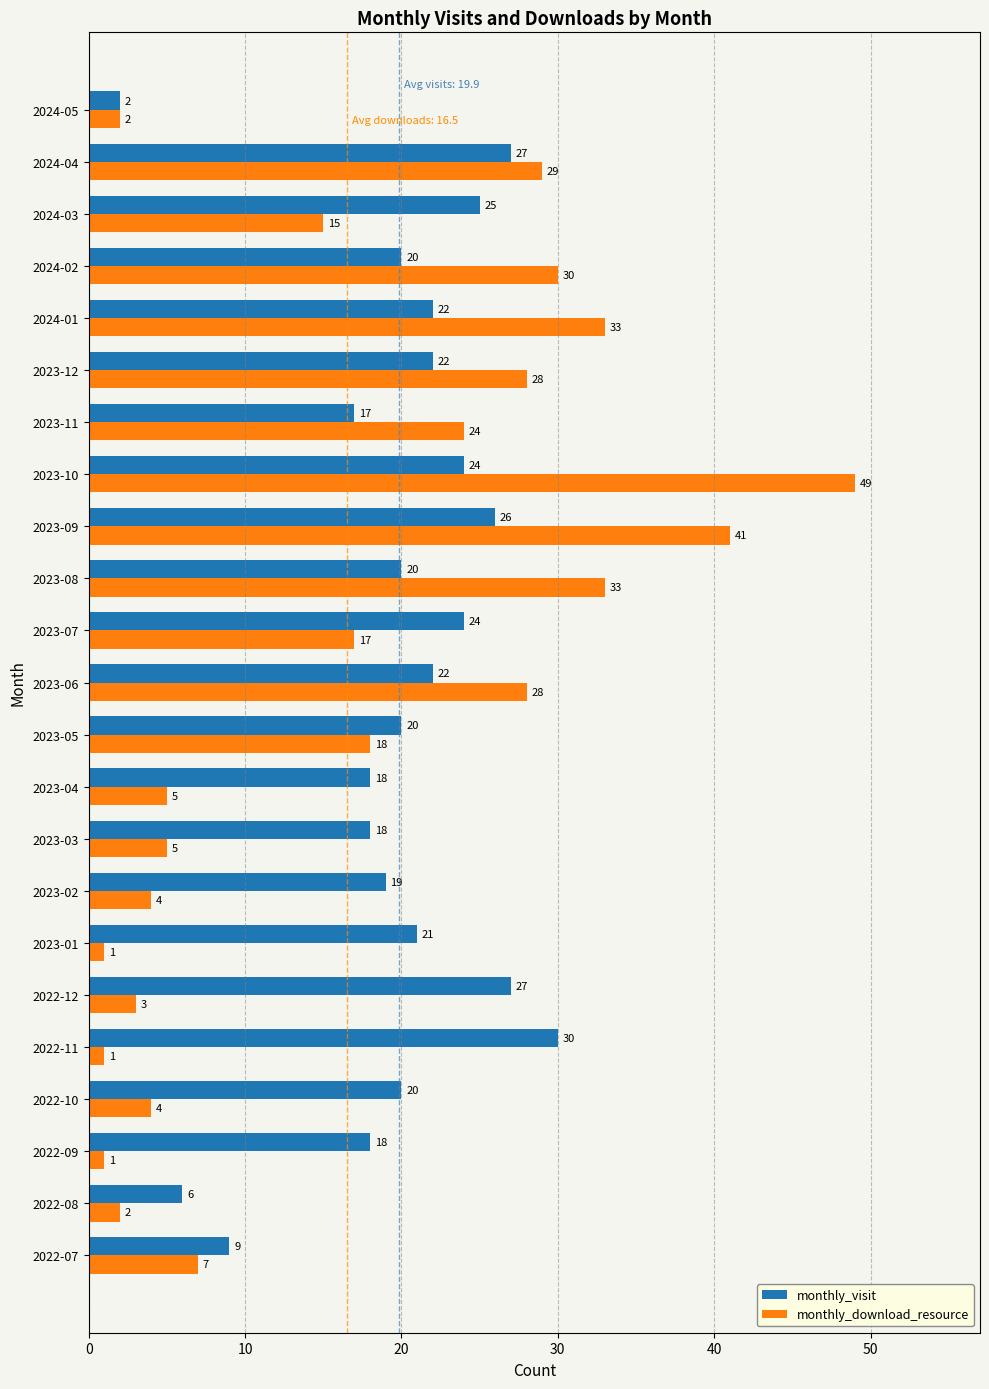

True or false: monthly_visit has a value of 34 at 2023-05.

False